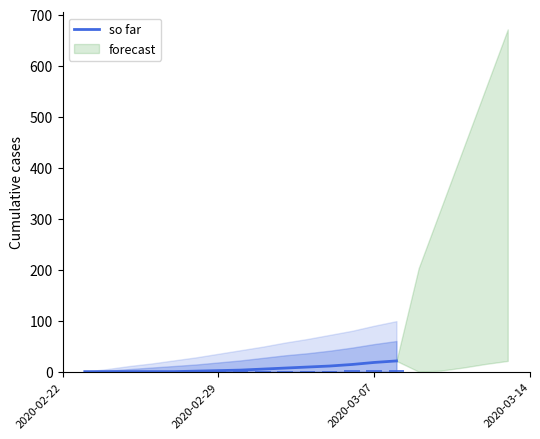

How many positive values are there?

10